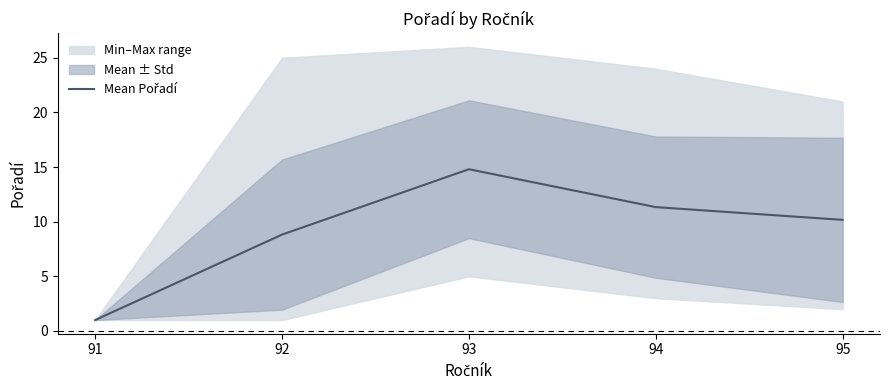

Which label corresponds to the smallest value in the chart?

91